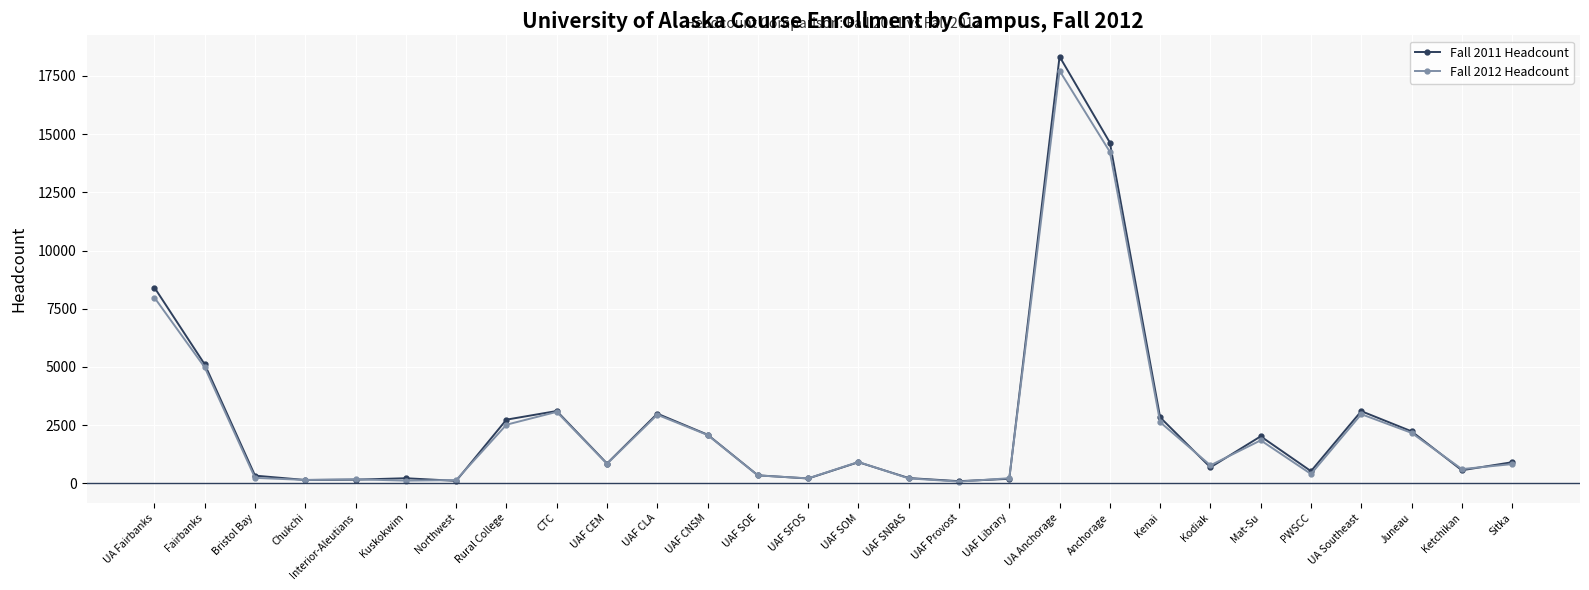

Which series has the widest spread of values?

Fall 2011 Headcount